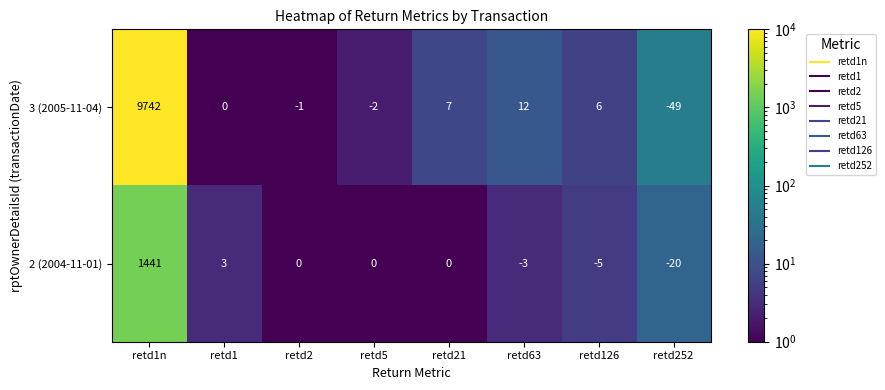

What is the average value of the 2 (2004-11-01) series?

177